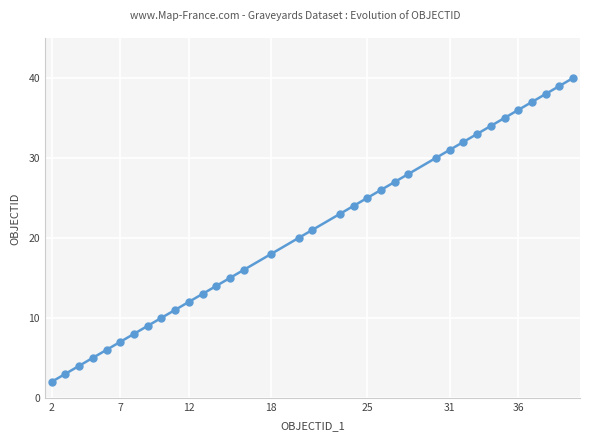

What is the average value?

21